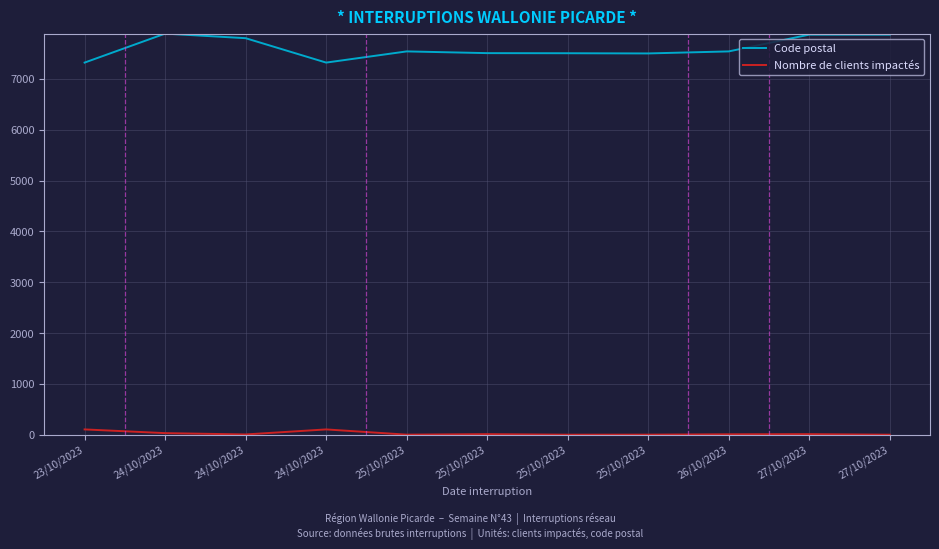

What is the difference between the maximum and minimum values in the Code postal series?

570